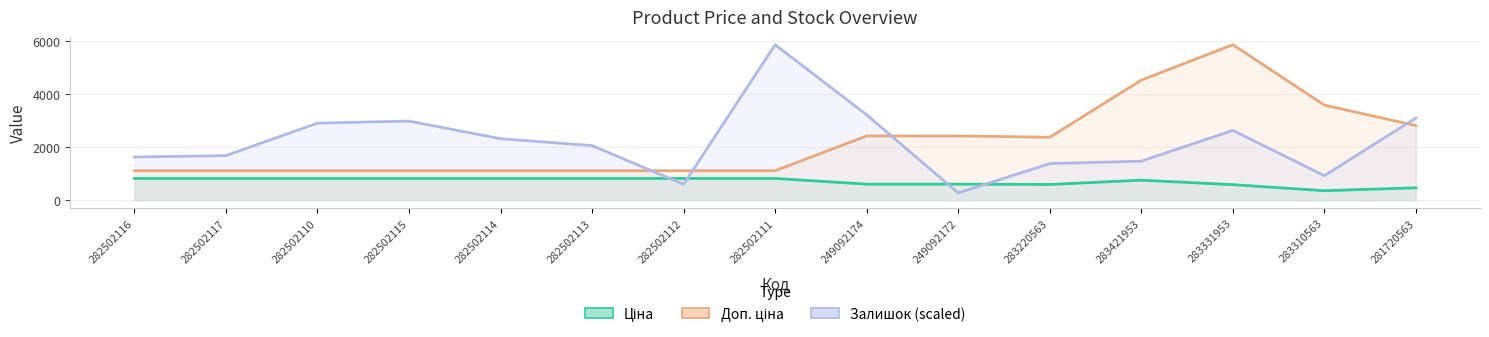

What position from the right is 283310563?

2